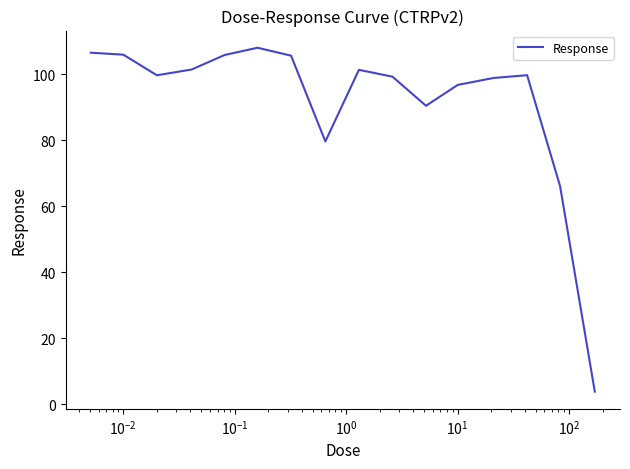

What is the minimum value shown in the chart?

3.9